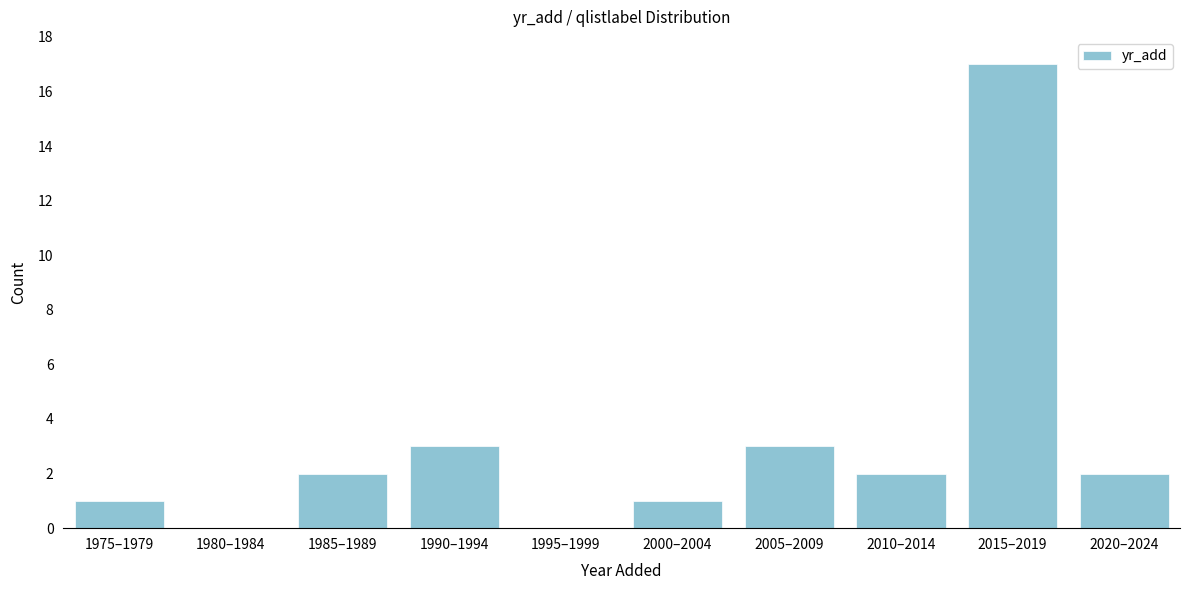

Reading right to left, extract all data points from this chart.

2020–2024=2	2015–2019=17	2010–2014=2	2005–2009=3	2000–2004=1	1995–1999=0	1990–1994=3	1985–1989=2	1980–1984=0	1975–1979=1